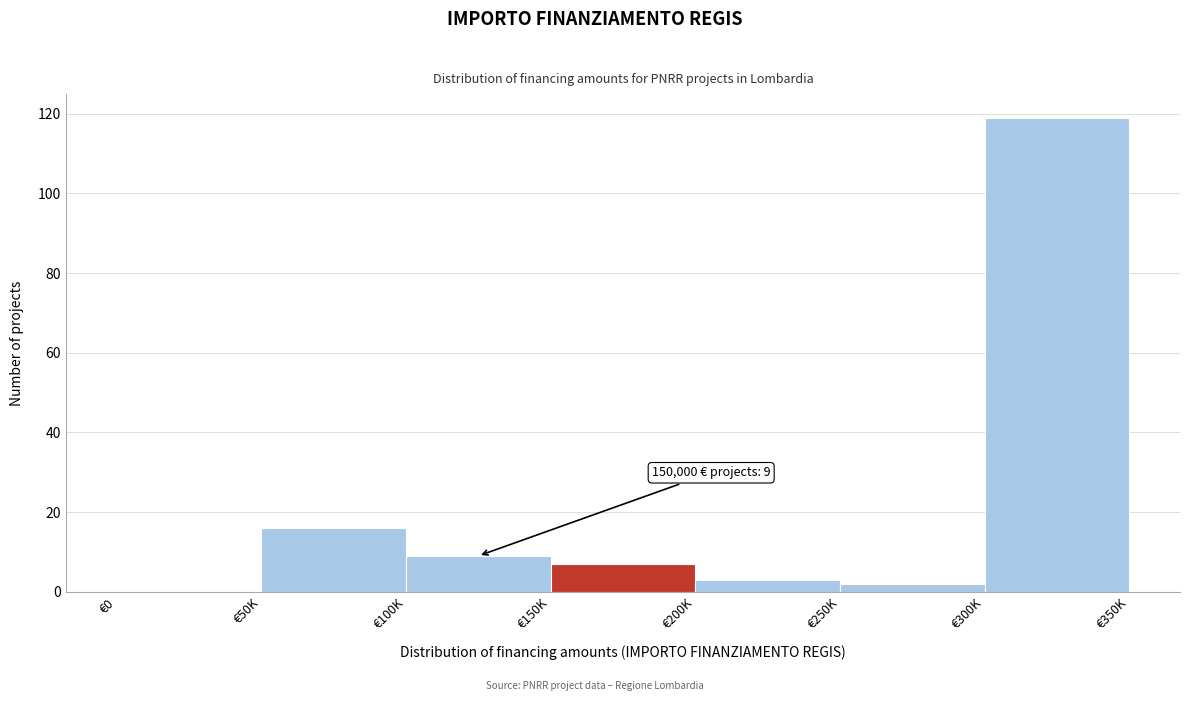

Reading left to right, list all the values displayed in this chart.

€0=0	€50K=16	€100K=9	€150K=7	€200K=3	€250K=2	€300K=119